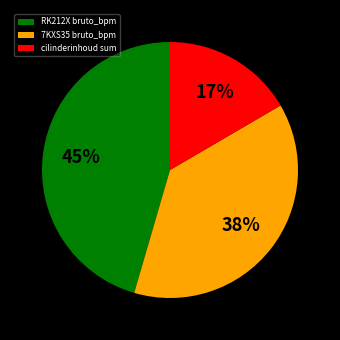

To the nearest percent, what percentage of the pie is cilinderinhoud sum?

17%